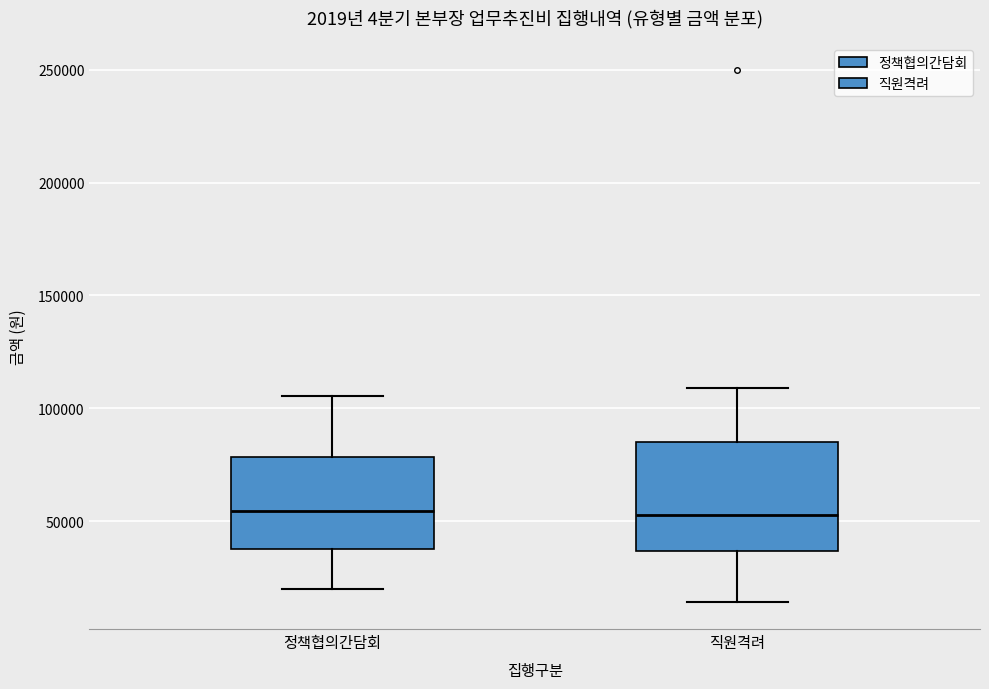

Reading left to right, transcribe this box plot: for each box, give where its median line is, the range the box spans, and where its two whiskers end, as read against the y-axis. The values are not printed on the chart, so give them approximately, as read against the axis.

정책협의간담회: median 55000, box 40000 to 80000, whiskers 20000 to 105000
직원격려: median 55000, box 35000 to 85000, whiskers 15000 to 110000